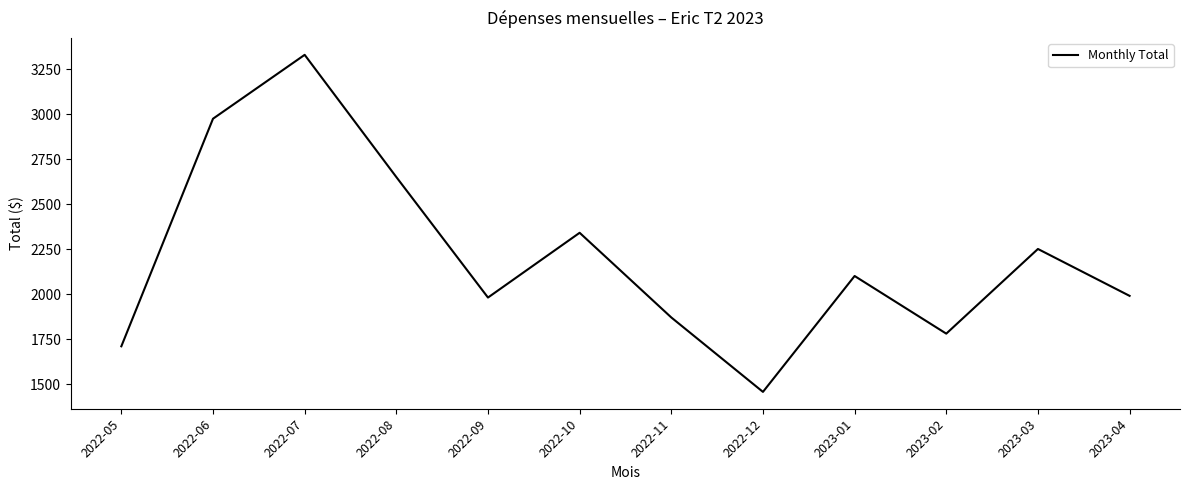

Between 2022-05 and 2023-02, which is larger?

2023-02